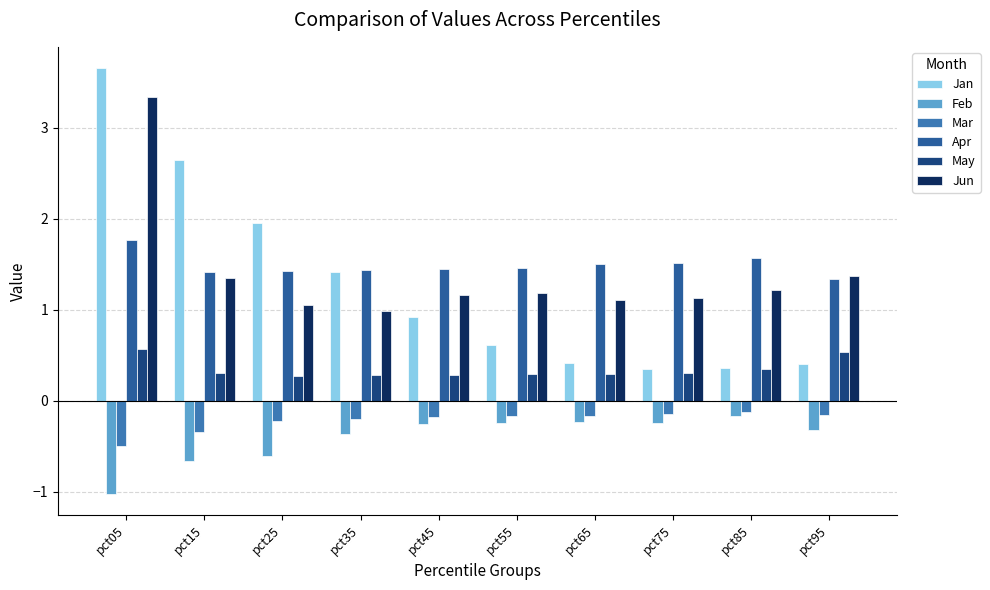

Which series has the widest spread of values?

Jan